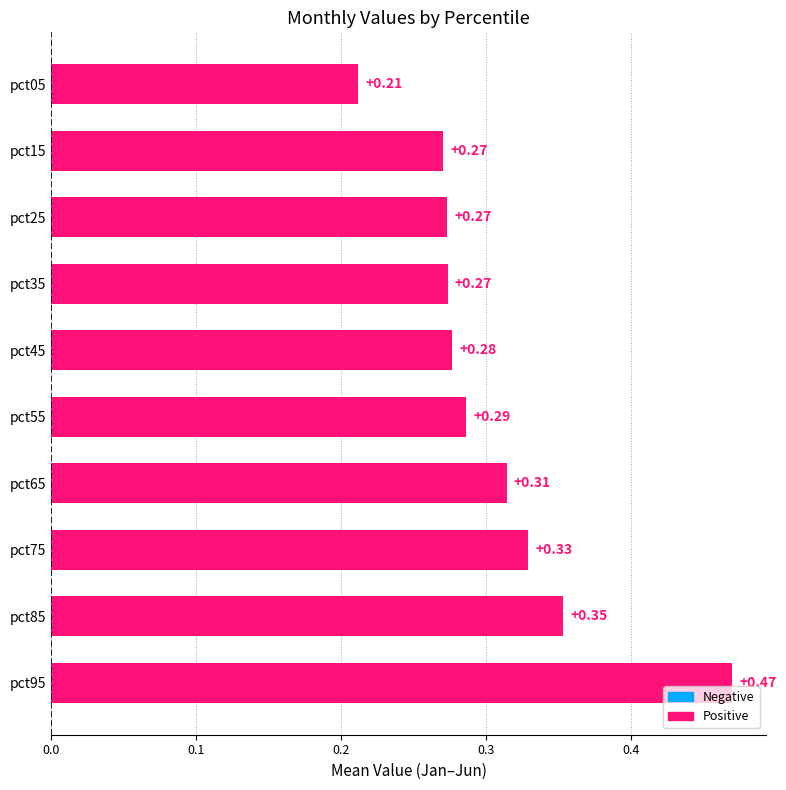

Between pct95 and pct05, which is larger?

pct95